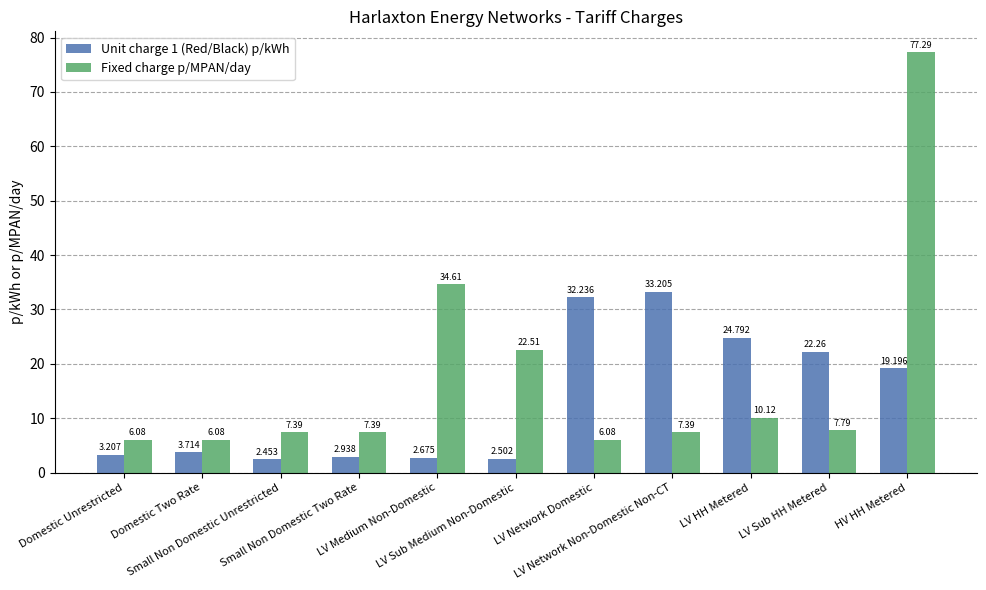

Which series has the largest total across all categories?

Fixed charge p/MPAN/day